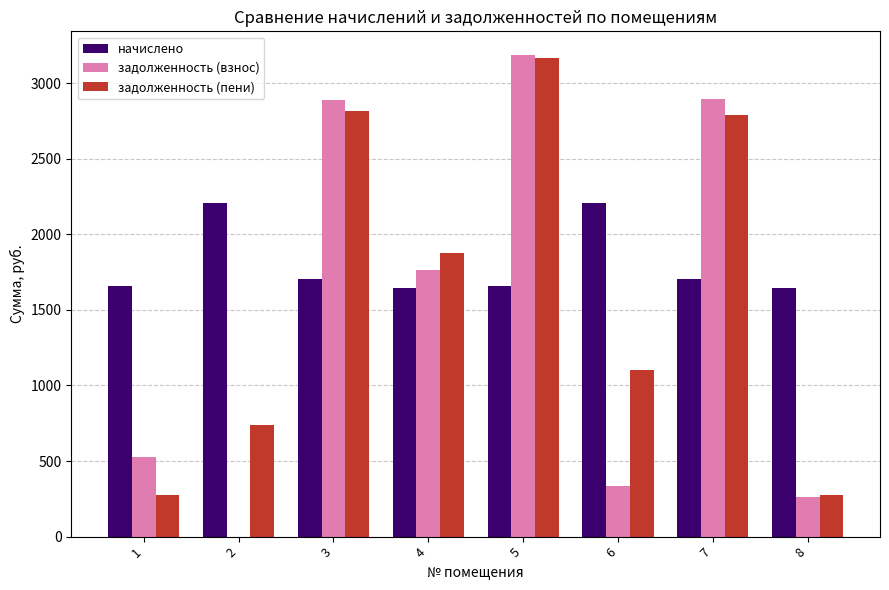

True or false: задолженность (пени) has a value of 273.9 at 8.

True